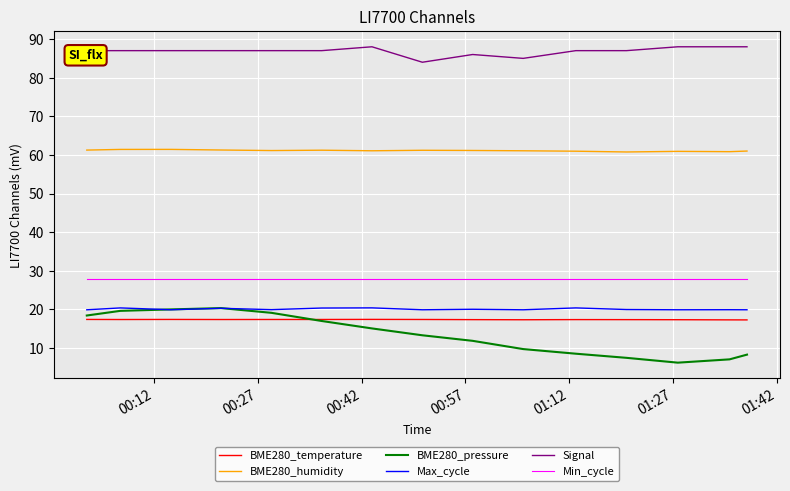

What is the maximum value shown in the chart?

88.0